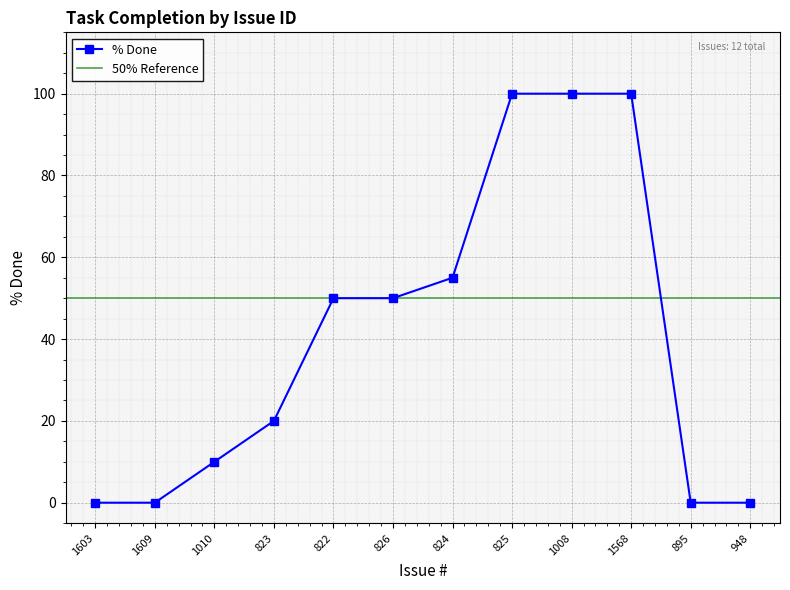

What is the value of the % Done point at the 5th from the left?

50